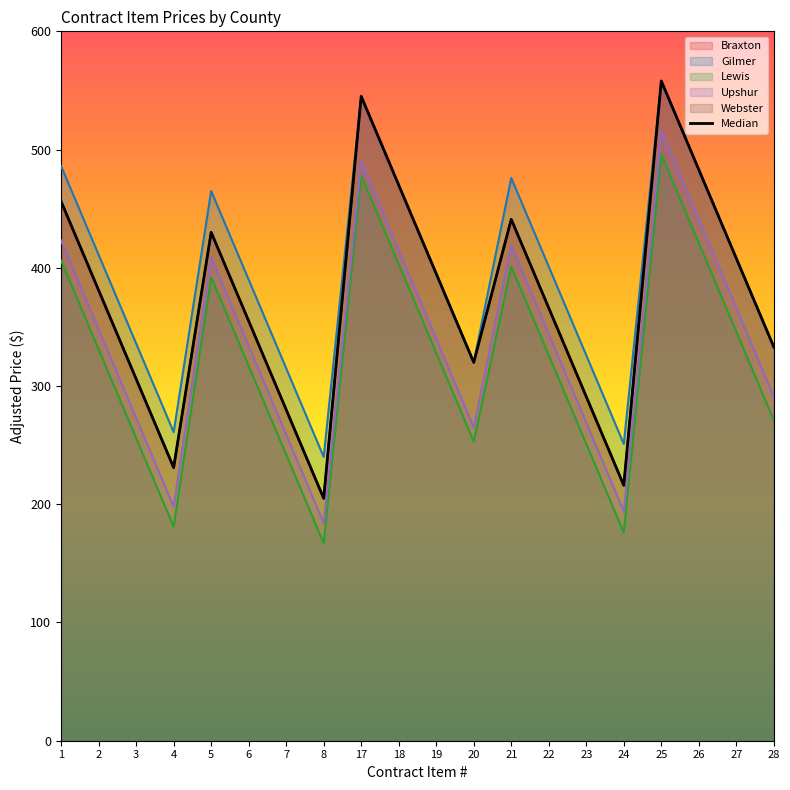

Rank the categories by value from highest to lowest.

25, 17, 26, 18, 1, 21, 5, 27, 19, 2, 22, 6, 28, 20, 3, 23, 7, 4, 24, 8